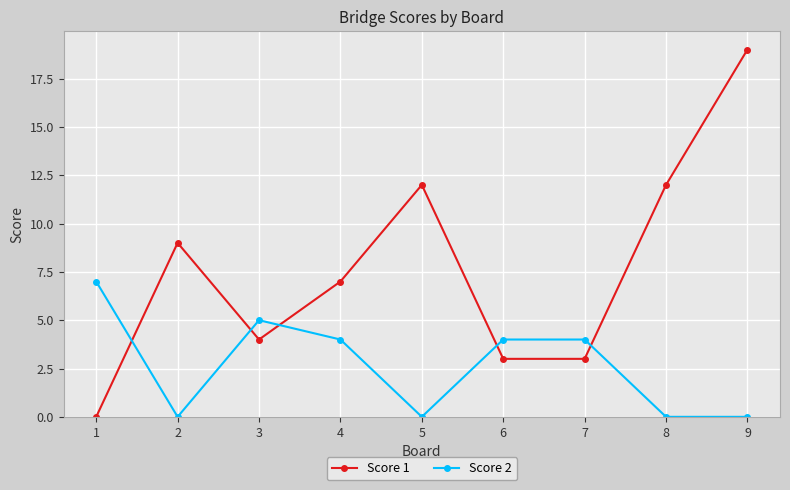

At which category is the sum across all series the highest?

9